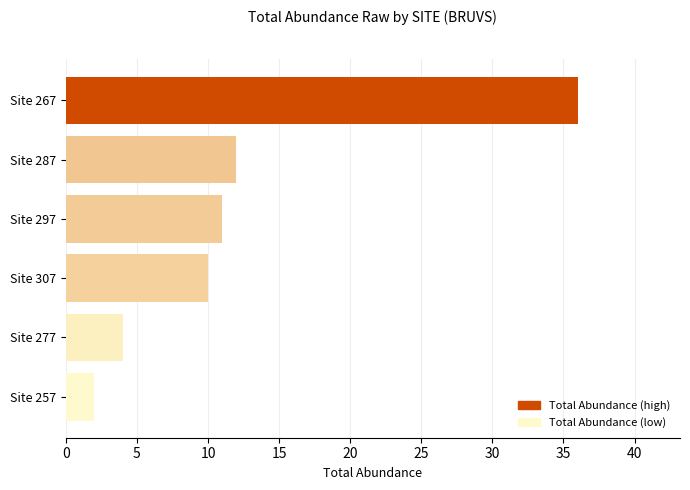

What is the sum of the values at Site 267 and Site 307?

46